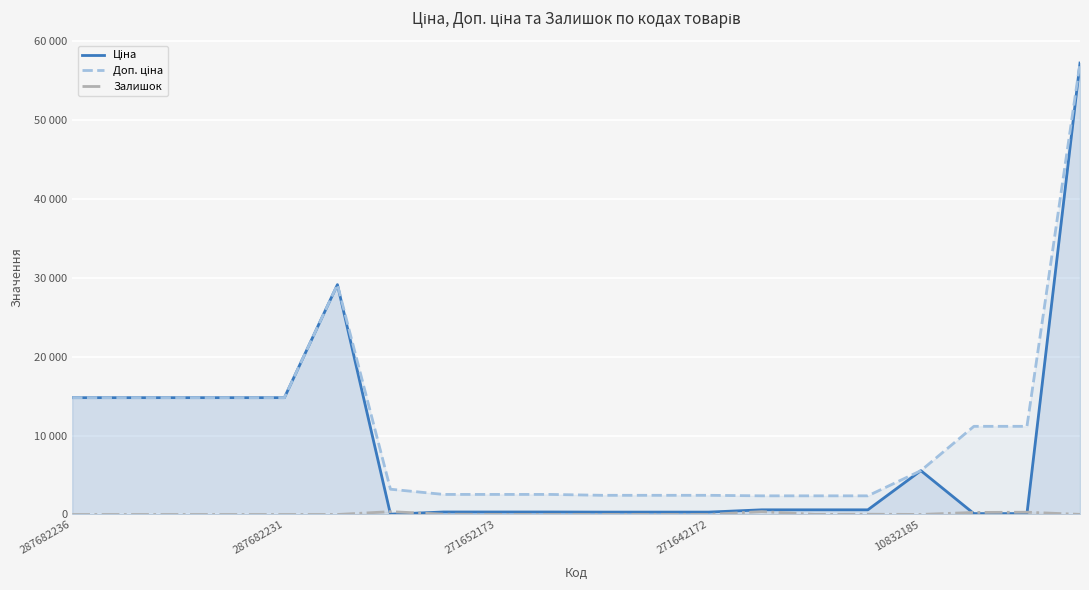

Where does the Залишок series first go above 13?

6